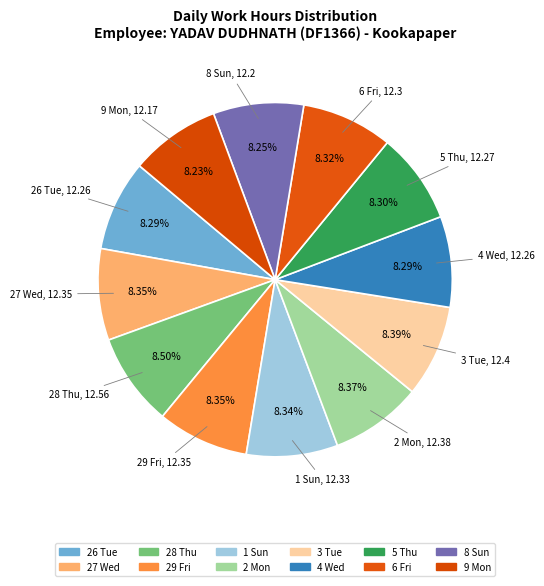

Approximately how many times larger is the value at 1 Sun compared to 6 Fri?

1.0